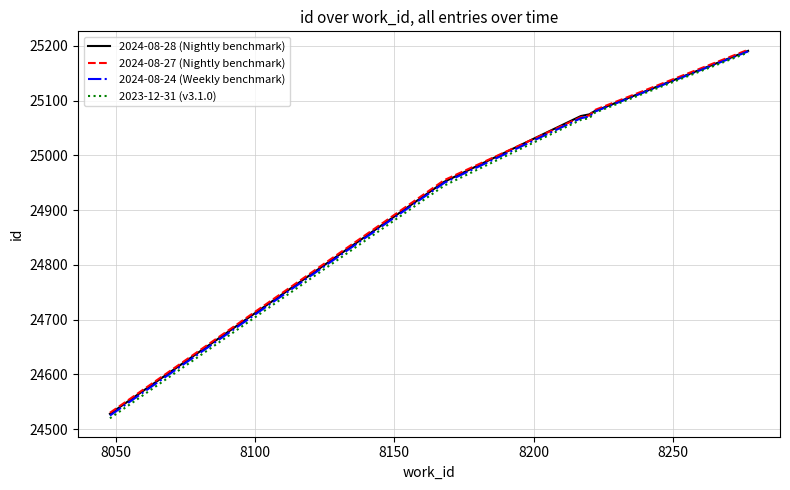

Which series has the largest range (max minus min)?

2023-12-31 (v3.1.0)